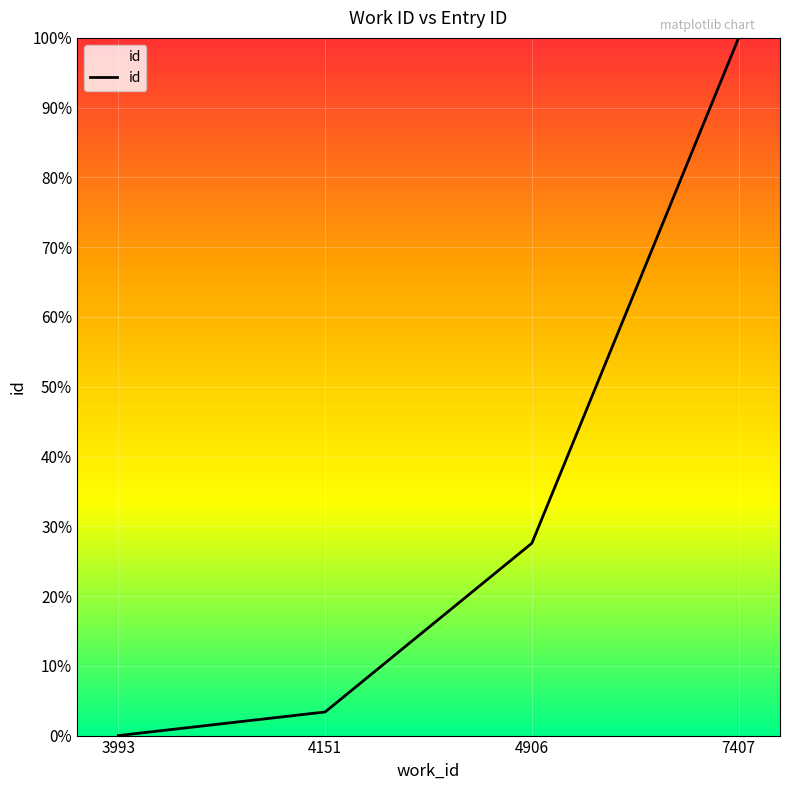

Is this an area chart (filled region under the line)?

No